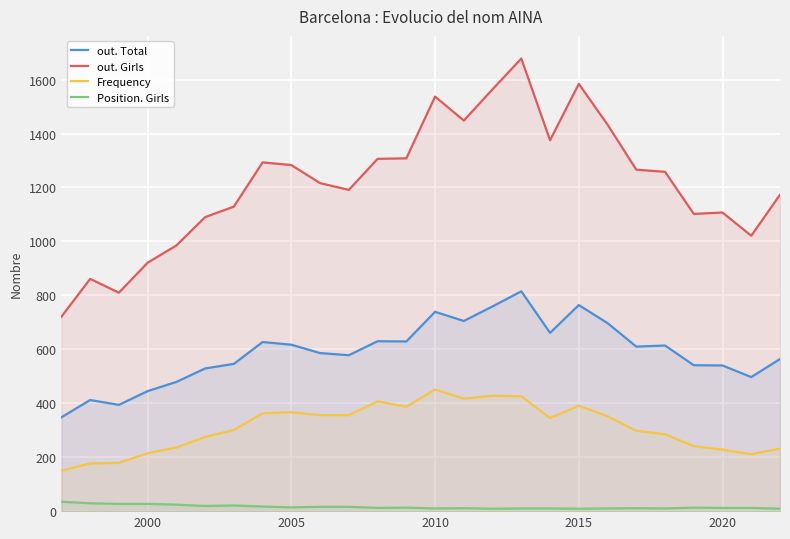

True or false: out. Total has a value of 1114 at 2015.

False